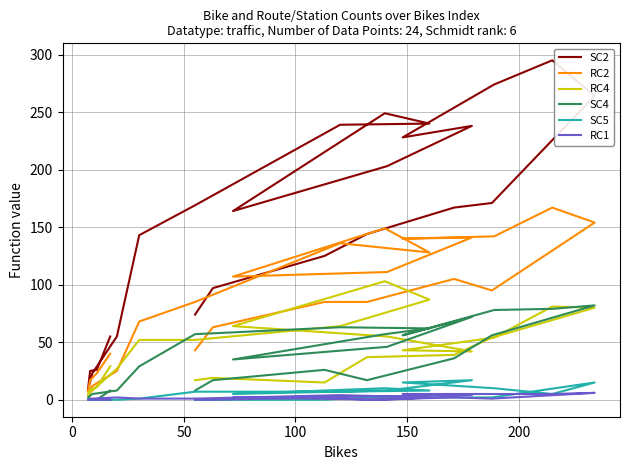

In RC4, how many points are lower than both neighbors (excluding endpoints)?

3